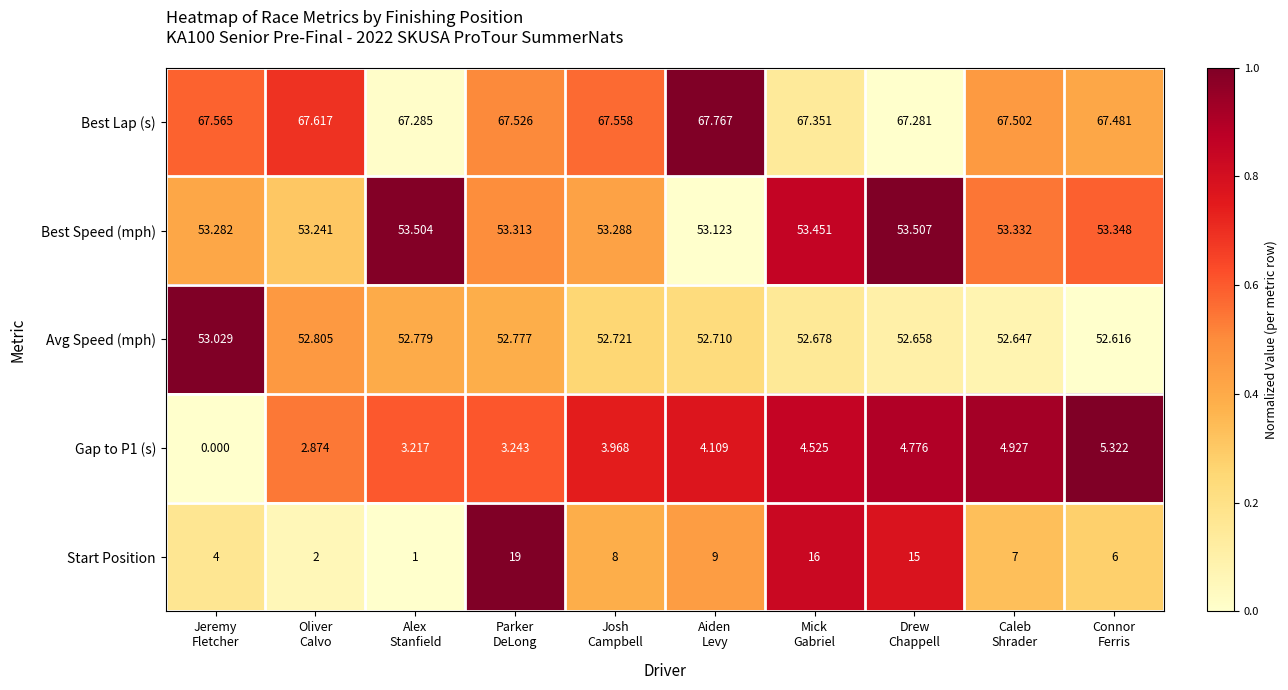

Which series has the largest range (max minus min)?

Start Position